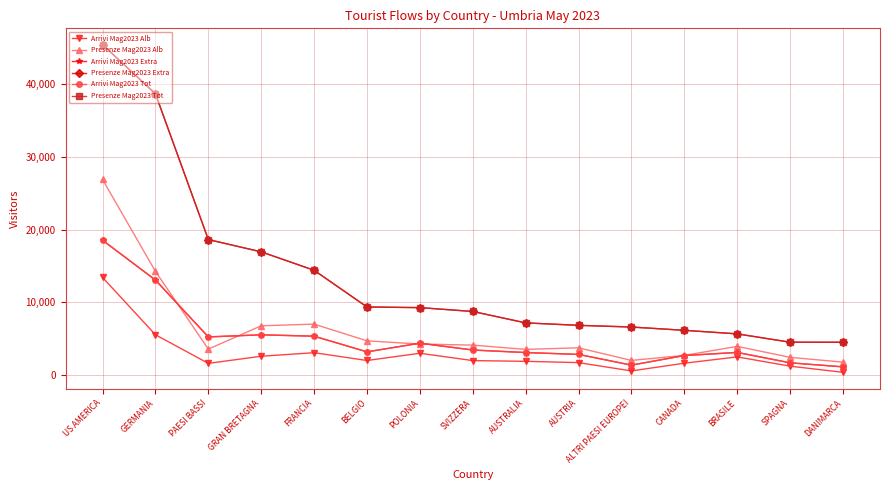

Does the chart have visible grid lines?

Yes